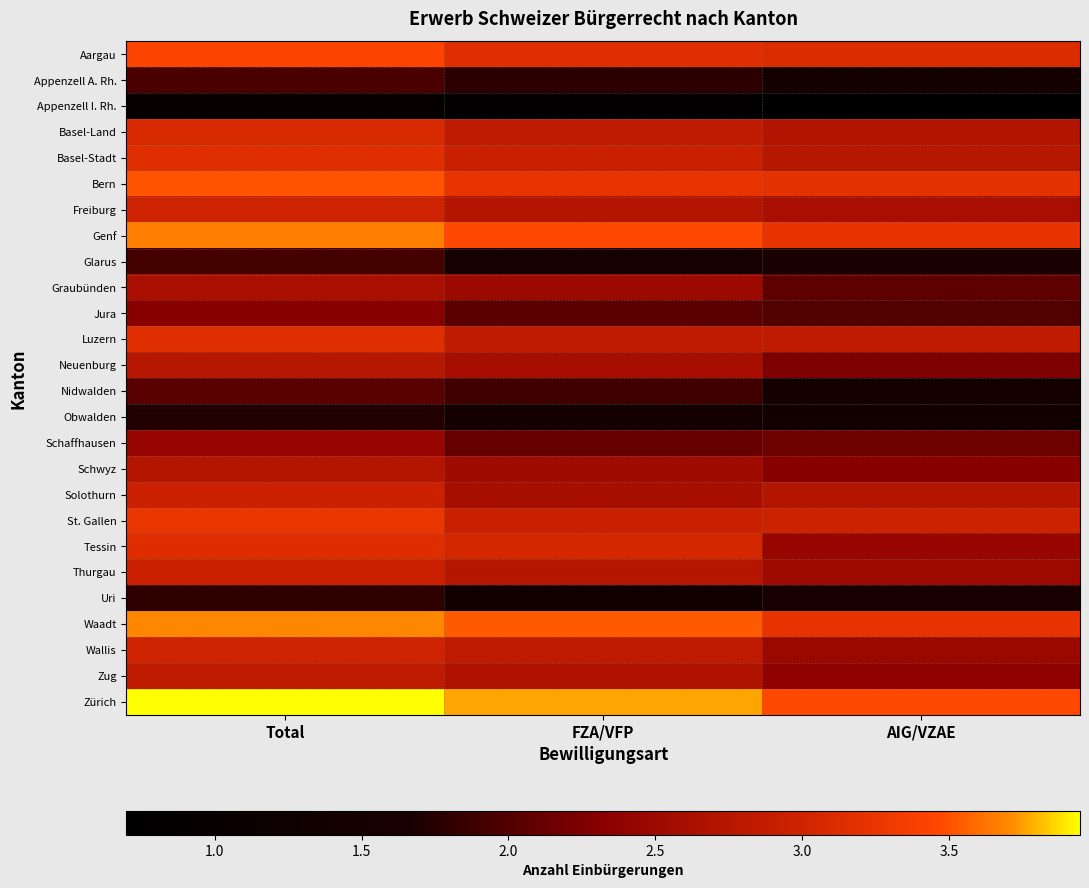

At which category is the sum across all series the highest?

Total